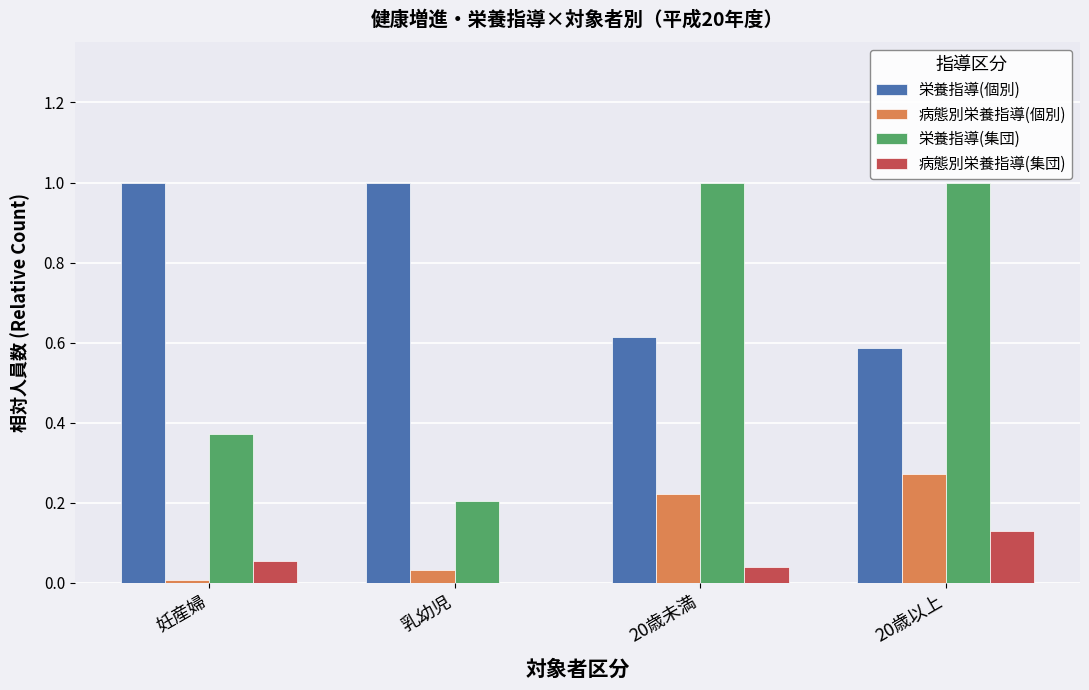

Are the bars grouped side by side (vs. stacked)?

Yes